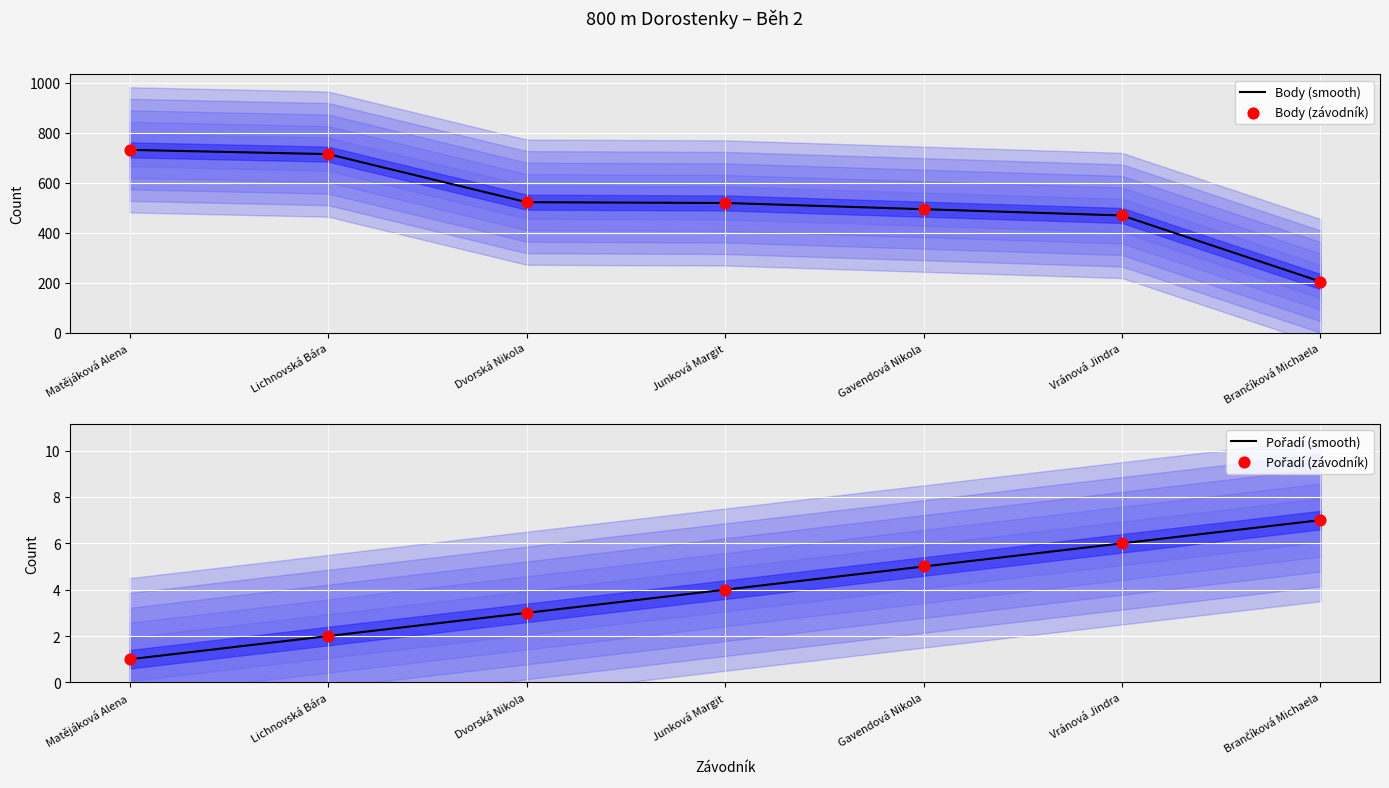

At how many categories does at least one series exceed 82?

7